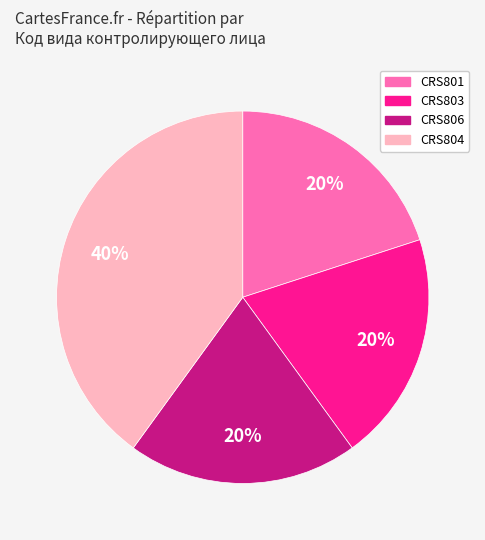

To the nearest percent, what is the difference between the largest and smallest slice percentages?

20%